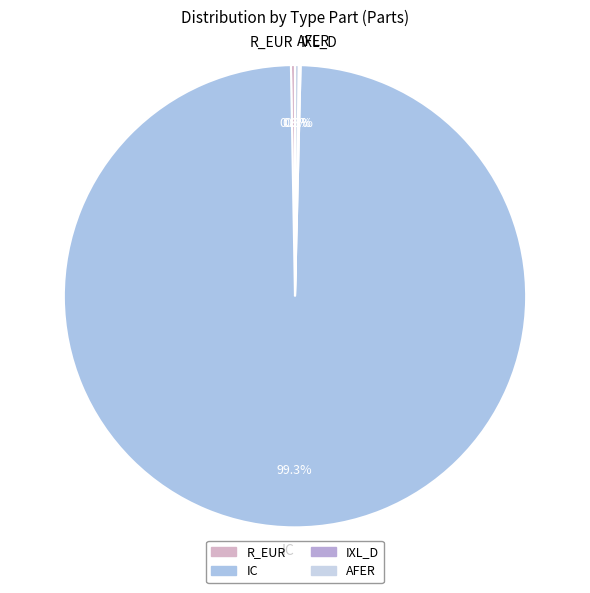

Which slice represents more than half of the pie?

IC